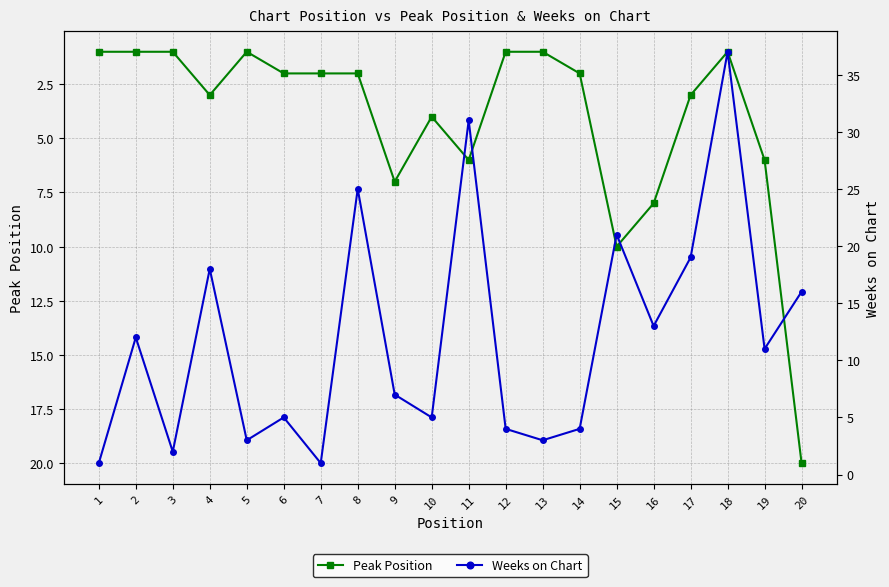

What is the average value of the Weeks on Chart series?

12